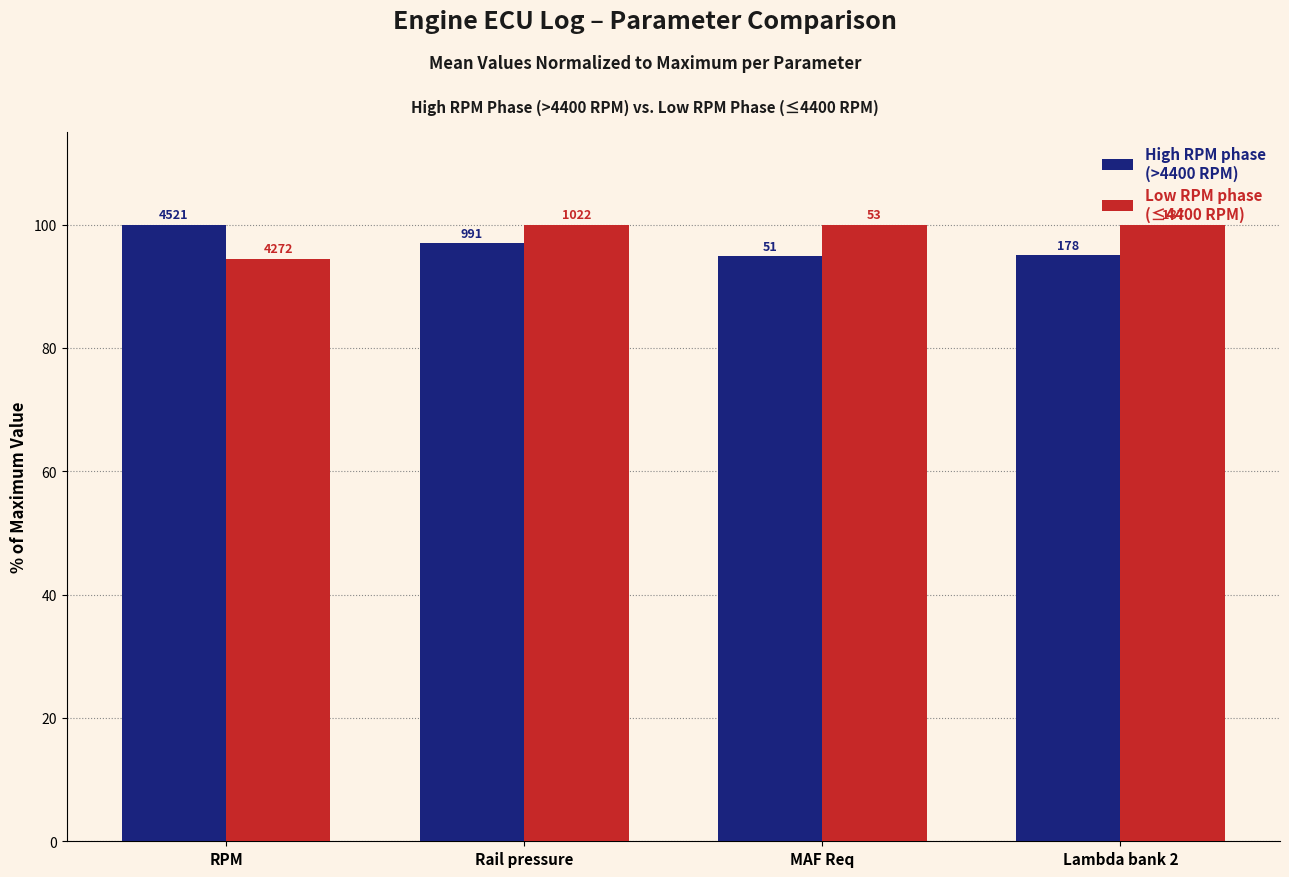

What is the greatest value displayed?

100.0